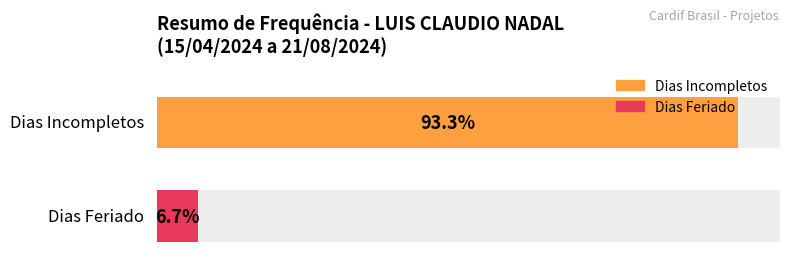

At Quarta-Feira 24/04, list the series in order from largest to smallest.

Incomp., Feriado